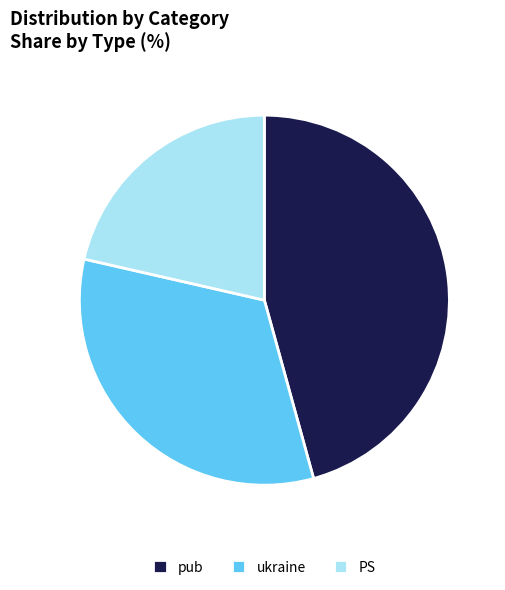

What is the ratio of the value at ukraine to the value at PS?

1.5